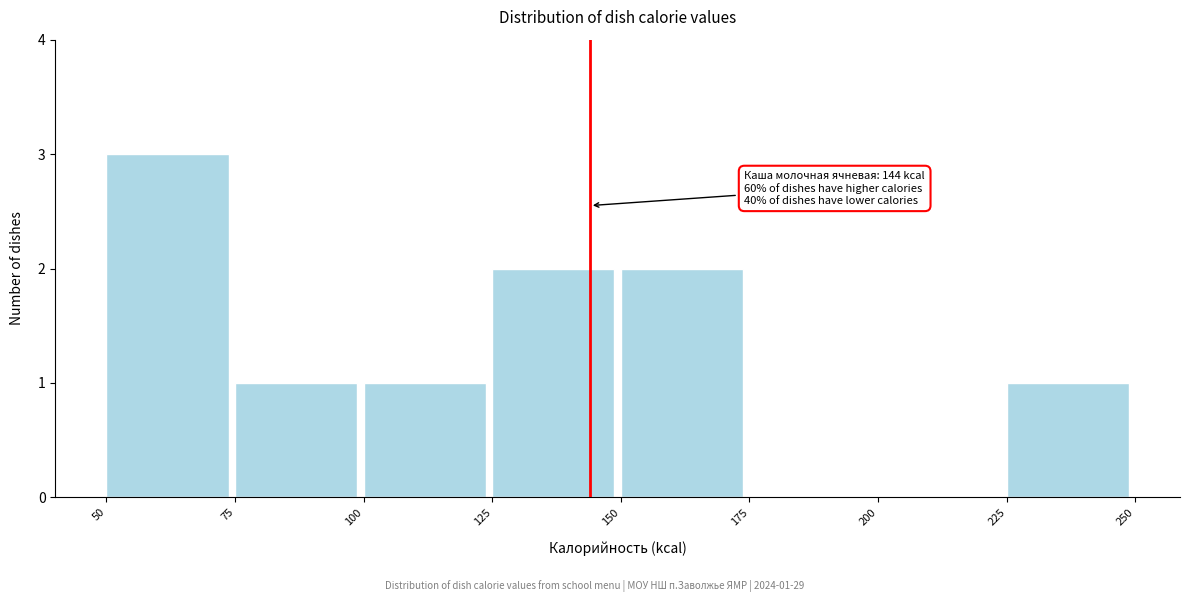

Which range on the x-axis has the tallest bar?

50 to 75